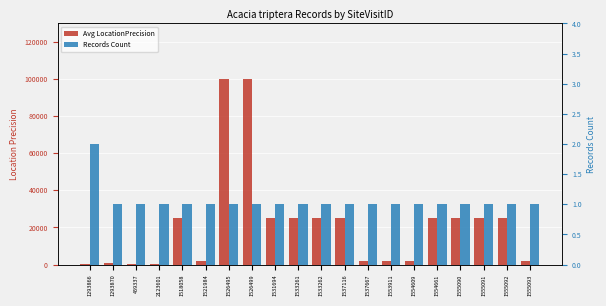

What is the lowest value of the Avg LocationPrecision series?

100